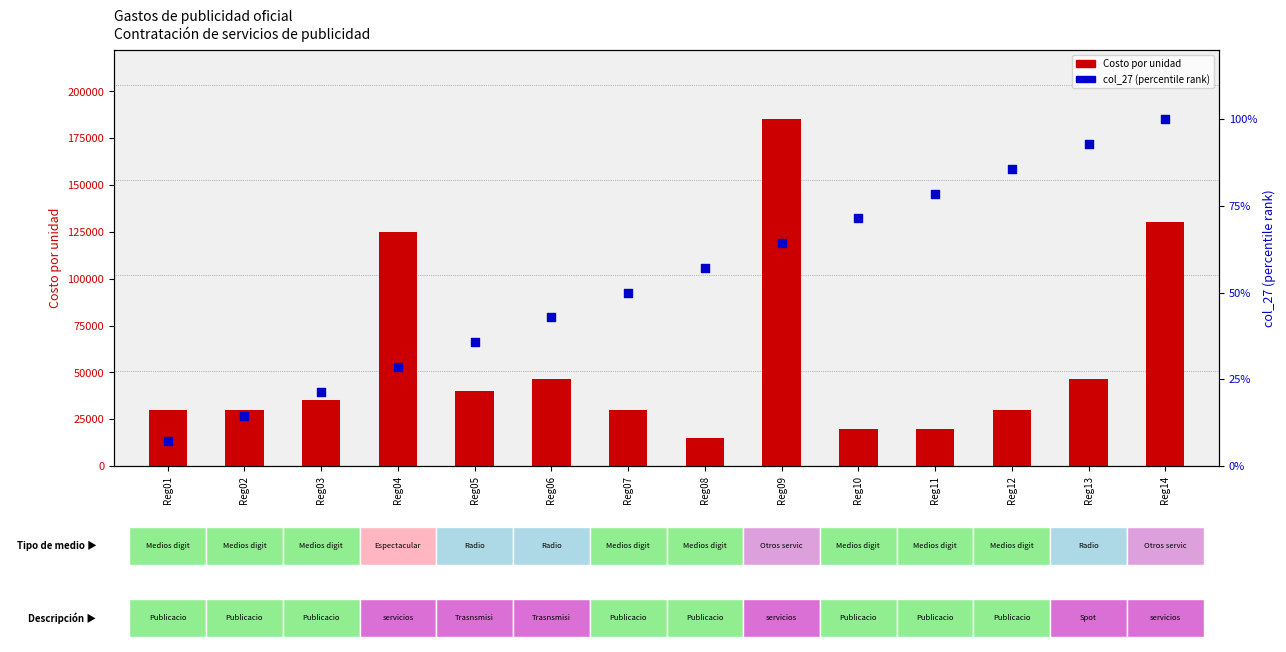

What are all the series names shown in the legend?

Costo por unidad, col_27 (percentile rank)